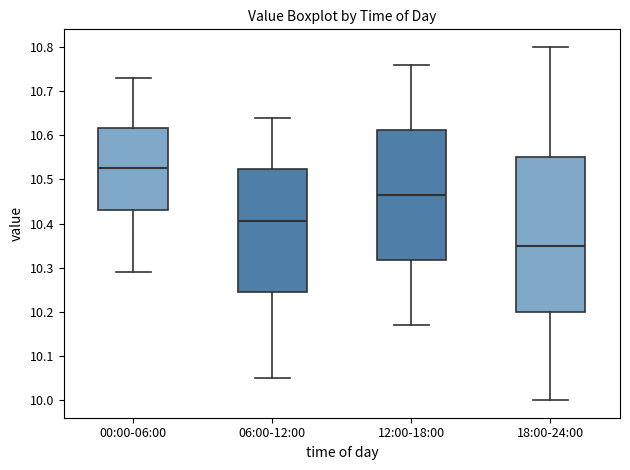

Reading left to right, transcribe this box plot: for each box, give where its median line is, the range the box spans, and where its two whiskers end, as read against the y-axis. The values are not printed on the chart, so give them approximately, as read against the axis.

00:00-06:00: median 10.53, box 10.43 to 10.62, whiskers 10.29 to 10.73
06:00-12:00: median 10.41, box 10.25 to 10.52, whiskers 10.05 to 10.64
12:00-18:00: median 10.47, box 10.32 to 10.61, whiskers 10.17 to 10.76
18:00-24:00: median 10.35, box 10.20 to 10.55, whiskers 10.00 to 10.80